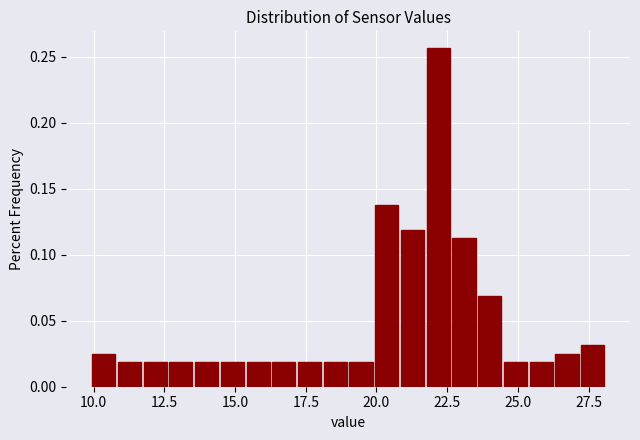

Read against the x-axis, roughly where is the centre of the tallest bar?

22.0